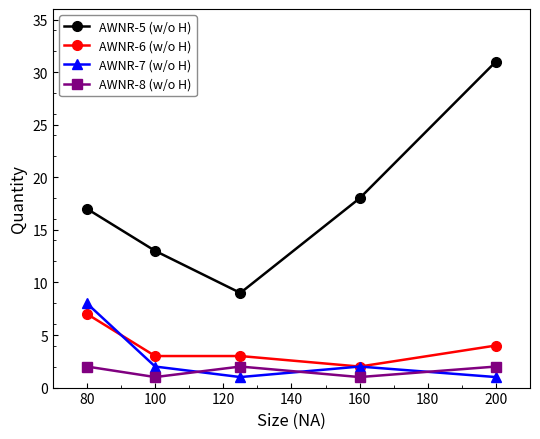

What is the value of the AWNR-8 (w/o H) point at the 4th from the left?

1